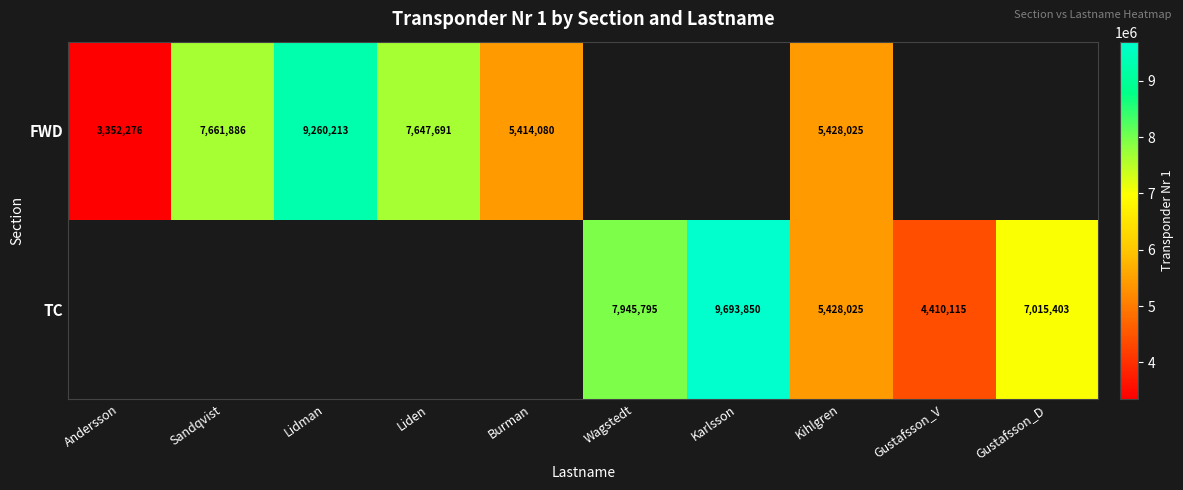

Is it true that TC equals 9693850 at Karlsson?

True